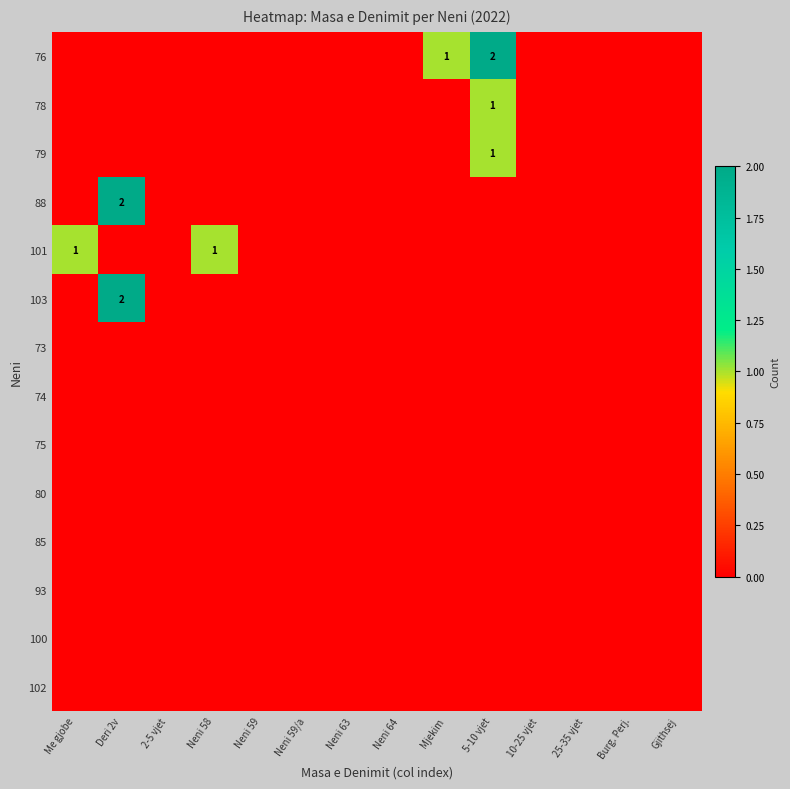

Where is 73 nearest to the value 0?

Me gjobe